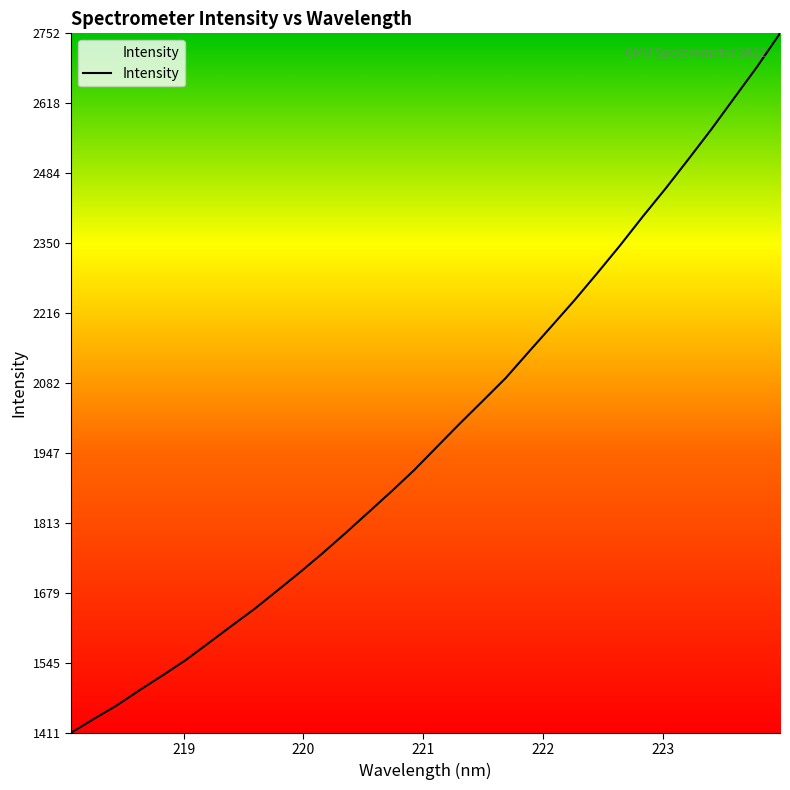

What is the smallest value displayed?

1411.1